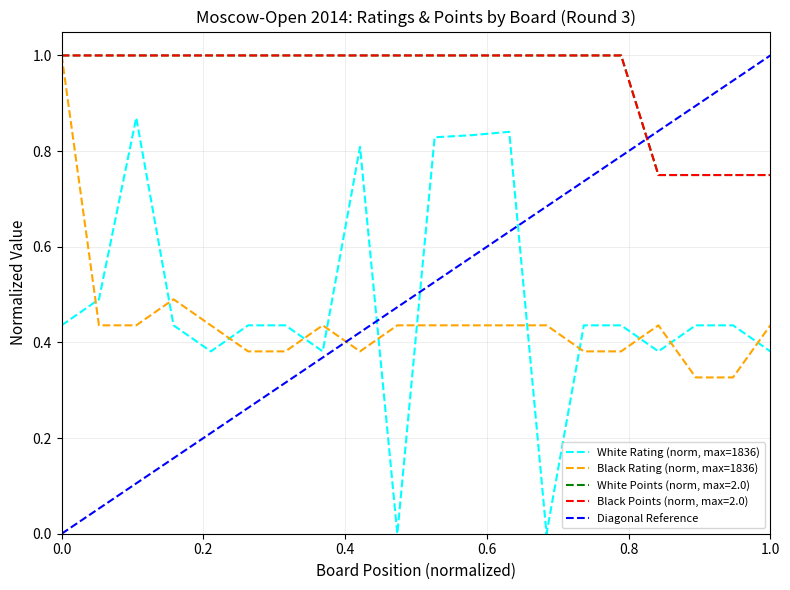

Between 5 and 18, which series saw the biggest shift?

White Points (Очки)